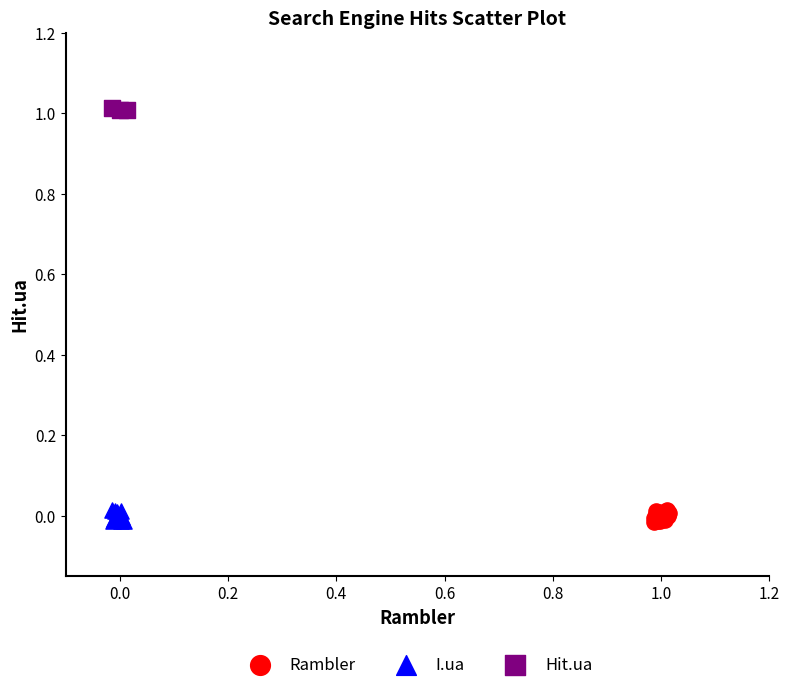

What are all the series names shown in the legend?

Rambler, I.ua, Hit.ua